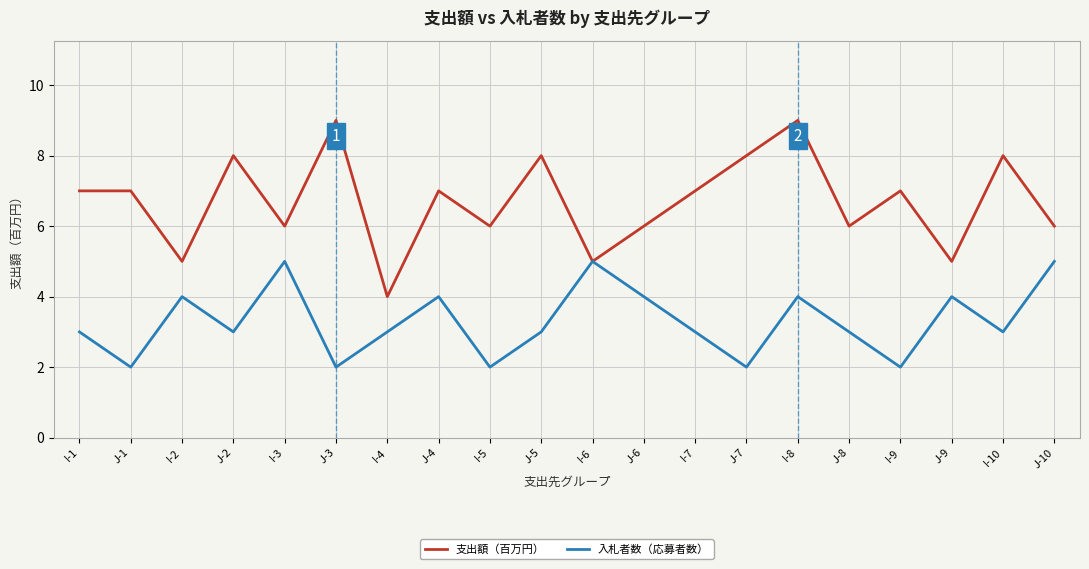

List the series in order of their overall mean, highest first.

支出額（百万円）, 入札者数（応募者数）